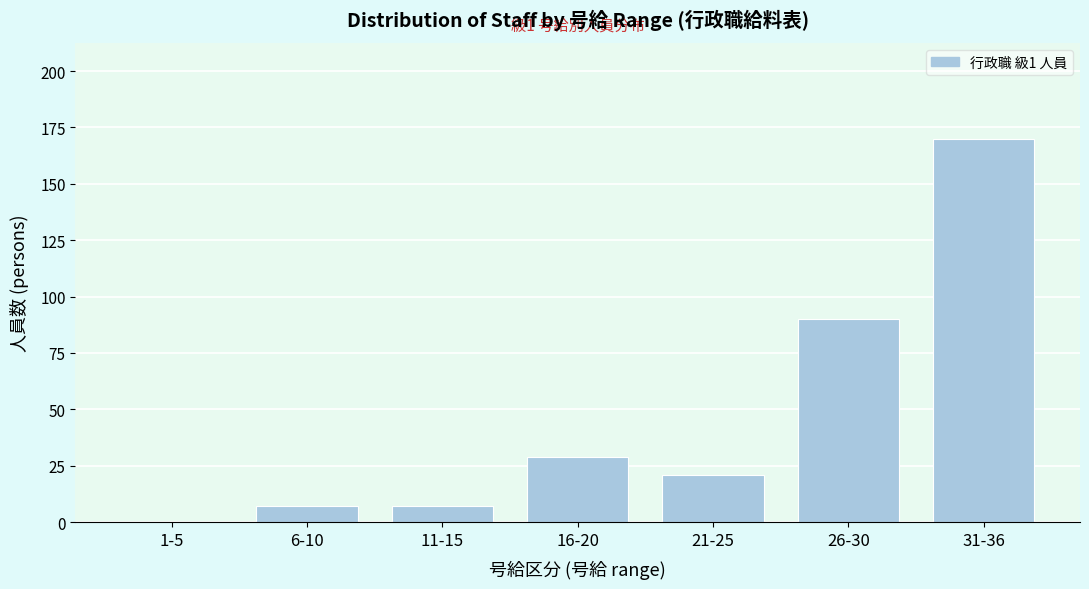

Reading left to right, extract all data points from this chart.

1-5=0	6-10=7	11-15=7	16-20=29	21-25=21	26-30=90	31-36=170